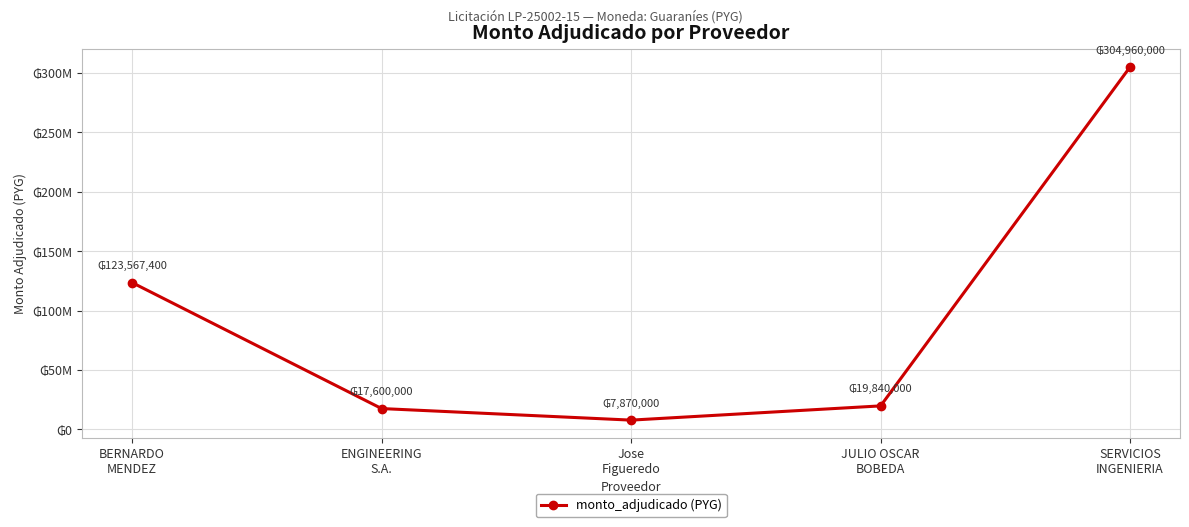

Reading left to right, transcribe all the data shown in this chart.

123567400	17600000	7870000	19840000	304960000